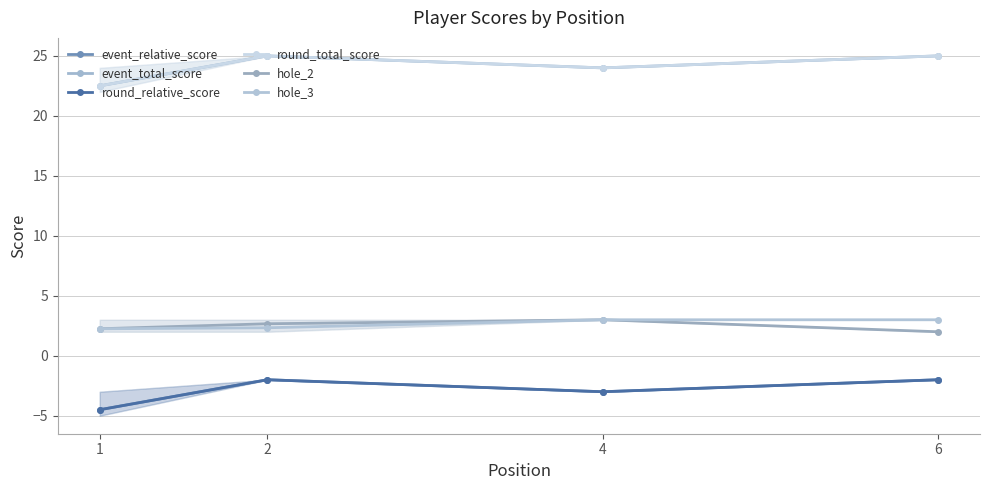

Which series has the largest range (max minus min)?

event_relative_score